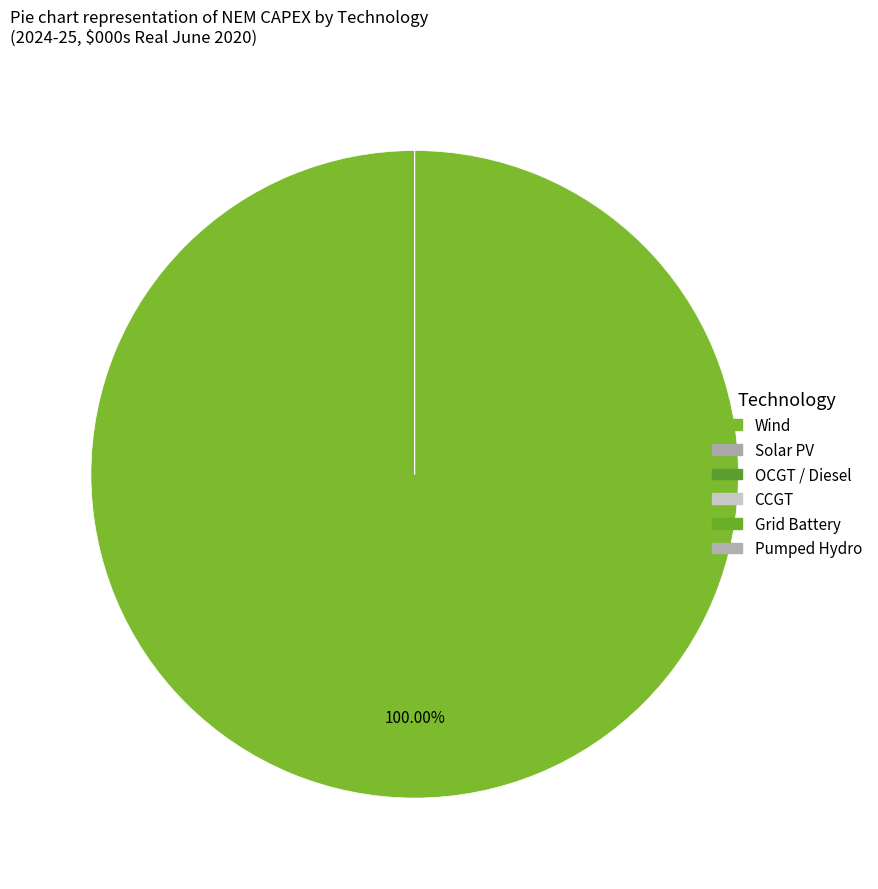

Is there any slice that represents more than half of the pie?

Yes